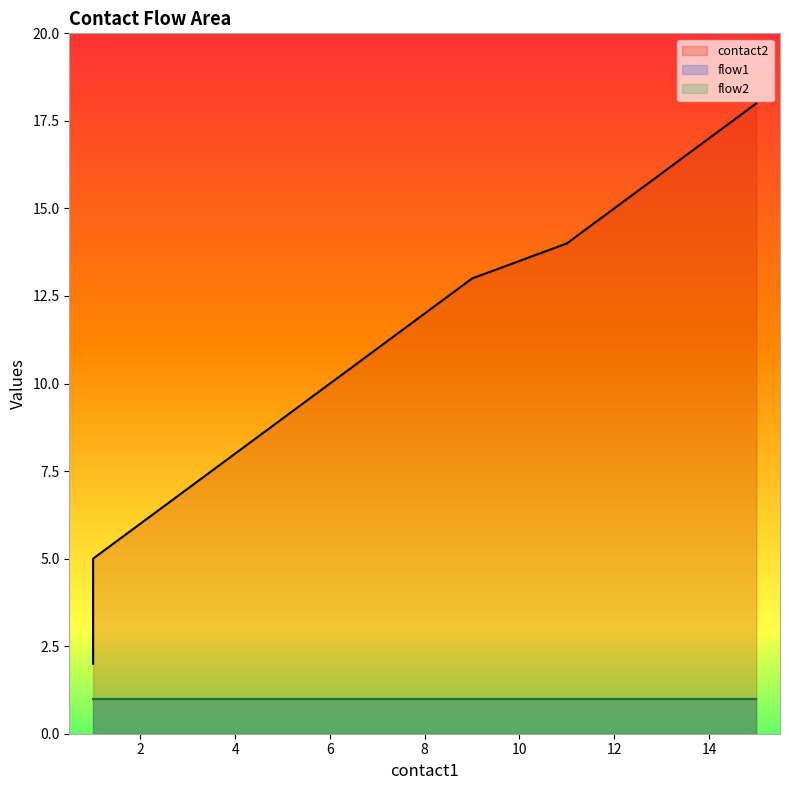

What is the value of the flow1 point at the 14th from the left?

1